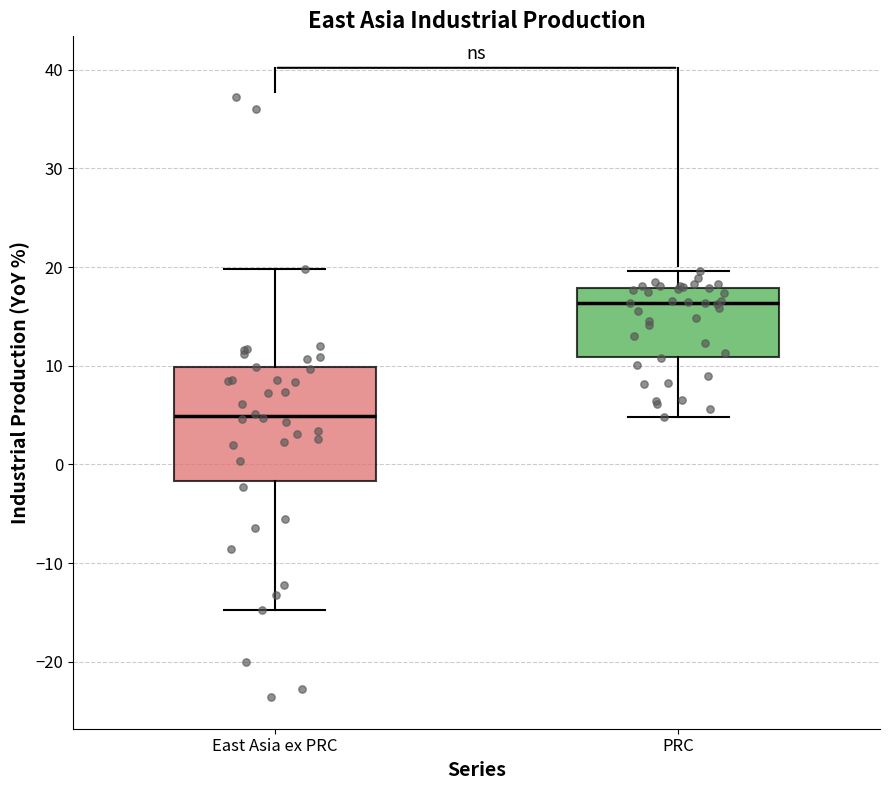

Reading left to right, transcribe this box plot: for each box, give where its median line is, the range the box spans, and where its two whiskers end, as read against the y-axis. The values are not printed on the chart, so give them approximately, as read against the axis.

East Asia ex PRC: median 5, box -2 to 10, whiskers -15 to 20
PRC: median 16, box 11 to 18, whiskers 5 to 20